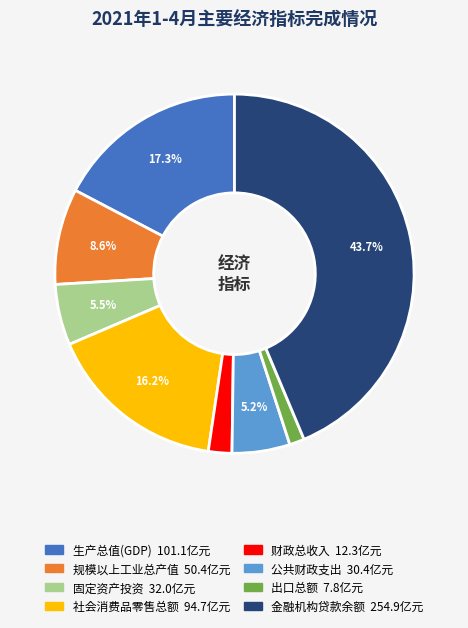

Which has a higher value, 社会消费品零售总额 or 财政总收入?

社会消费品零售总额